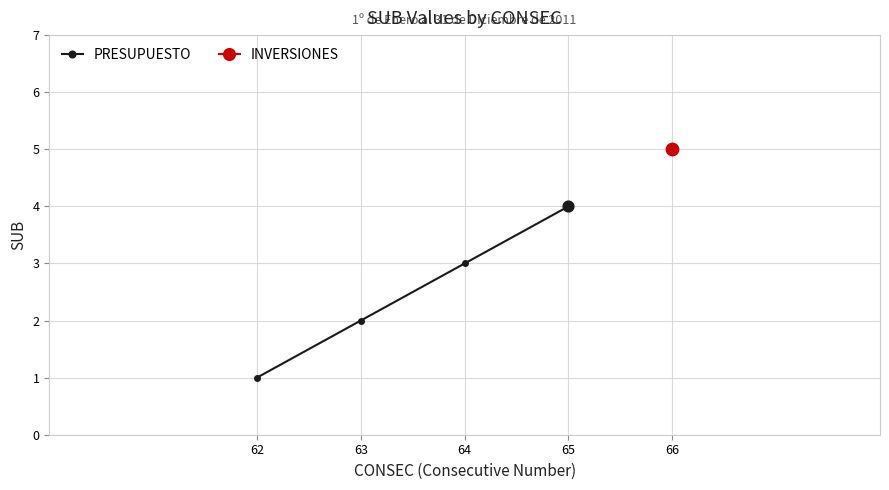

Approximately how many times larger is the value at 63 compared to 62?

2.0